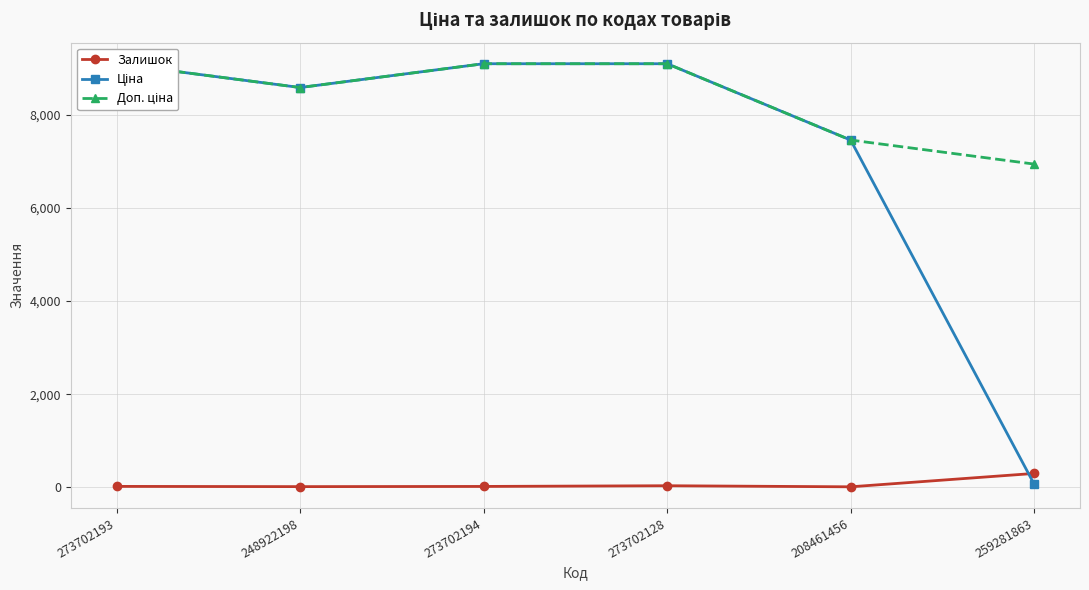

How many values in the Доп. ціна series are below 9092?

3